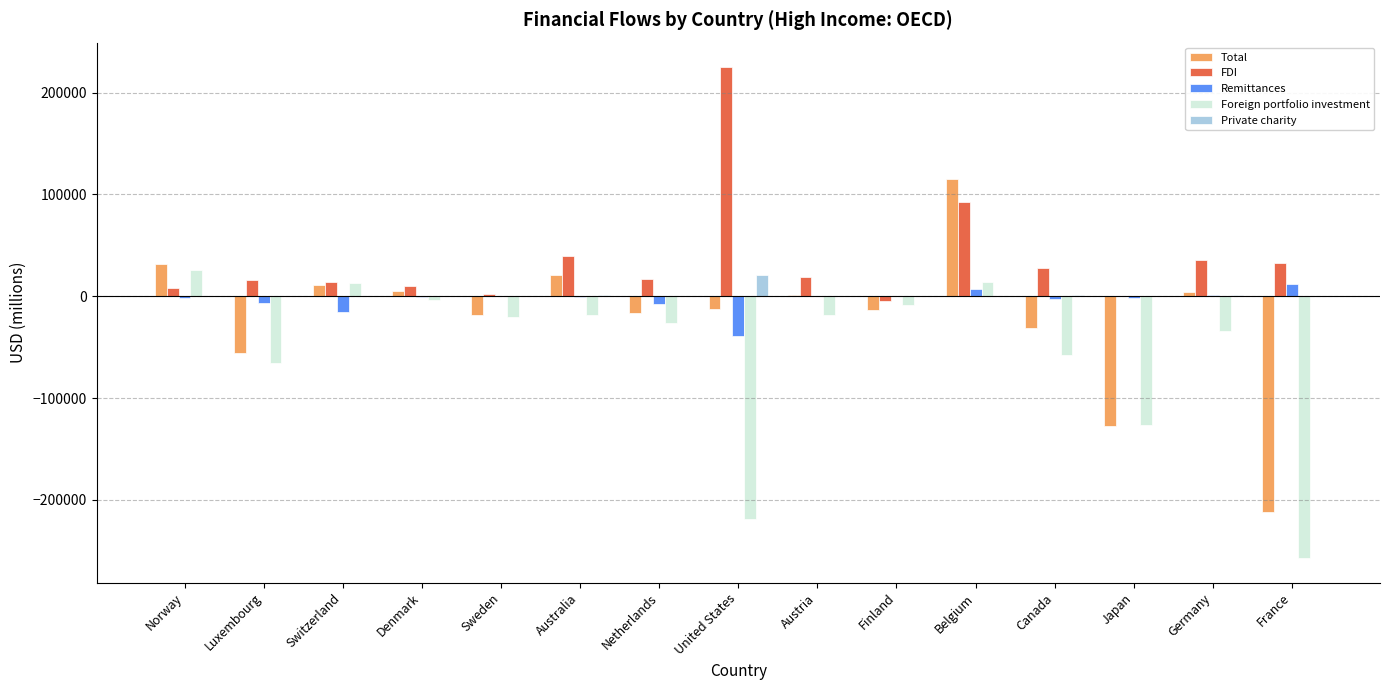

What is the greatest value displayed?

225109.8